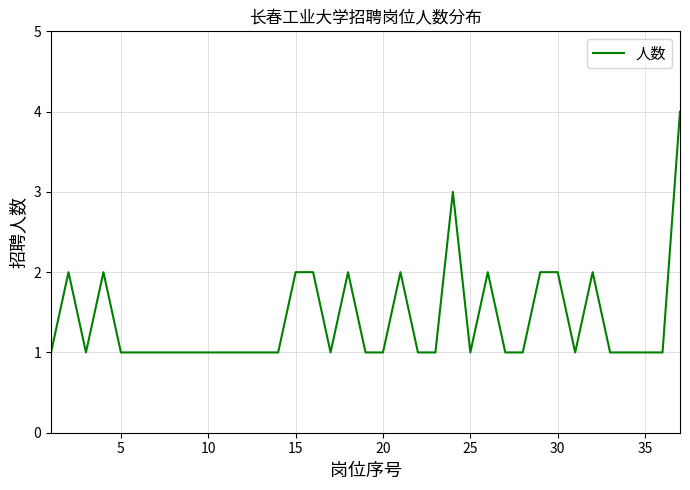

What is the greatest value displayed?

4